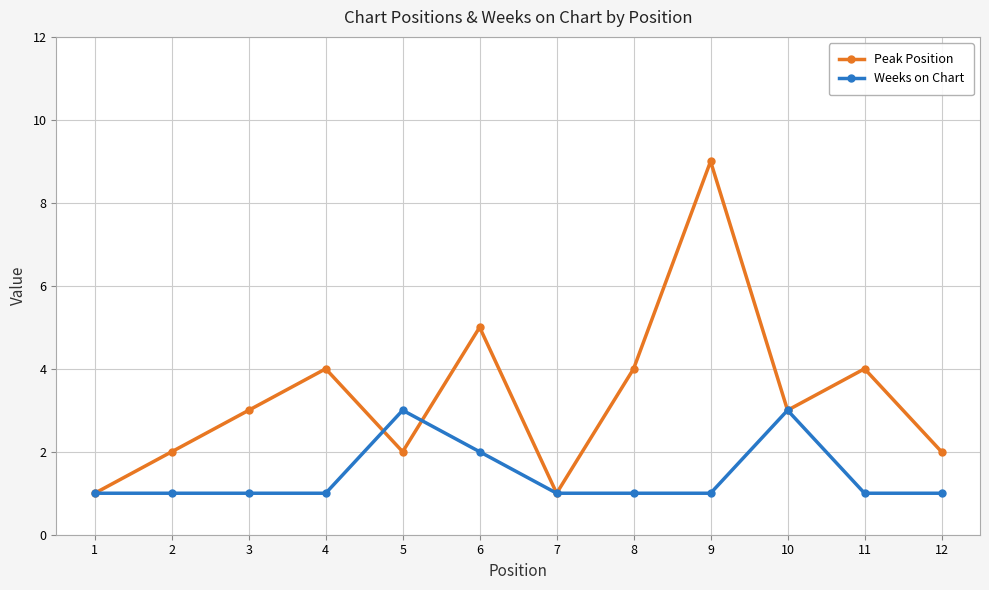

What is the approximate value of Peak Position at 9?

9